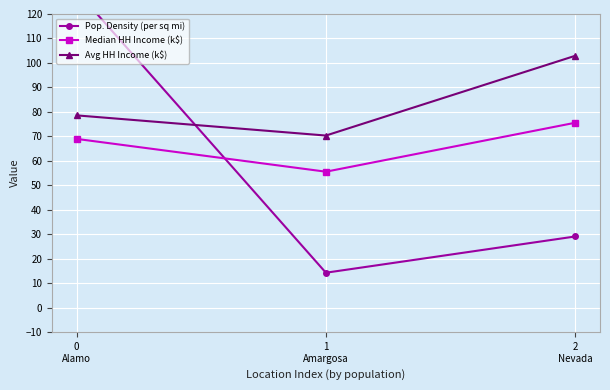

What is the difference between the maximum and minimum values in the Median HH Income (k$) series?

20.0